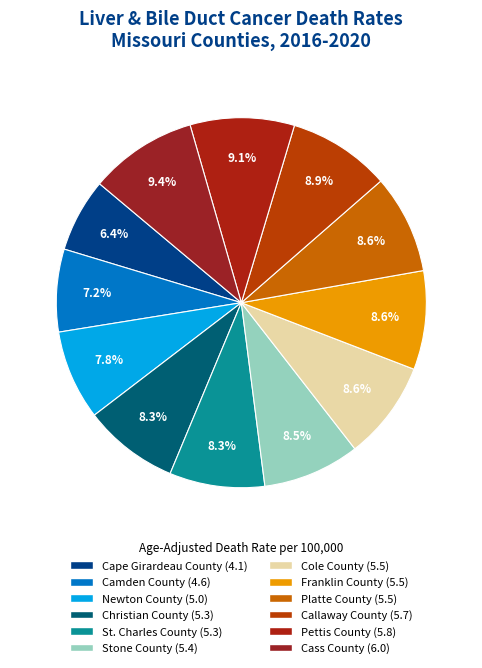

Between Cape Girardeau County and Newton County, which is larger?

Newton County